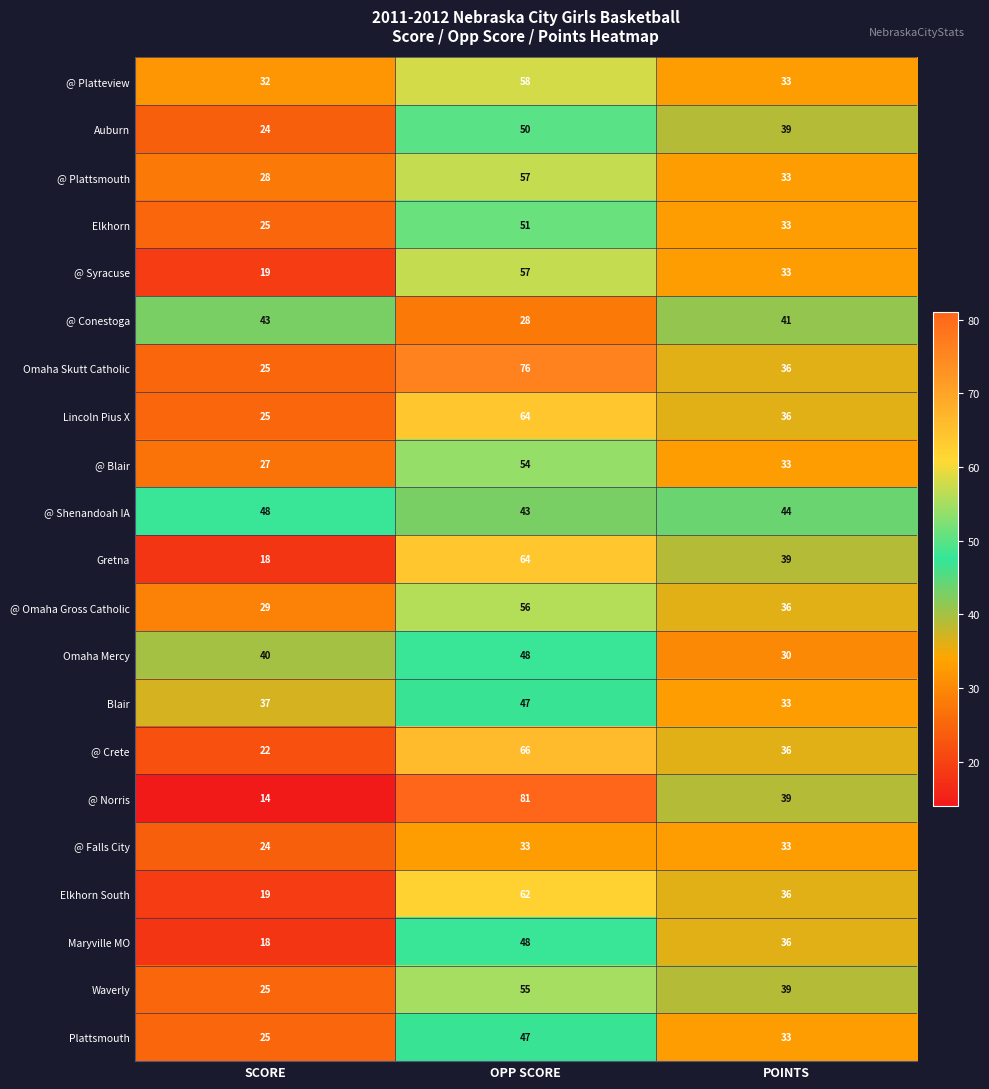

What is the maximum value for Blair?

47